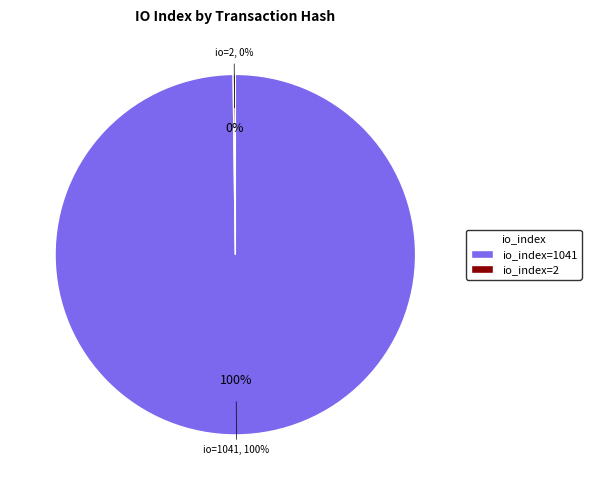

To the nearest percent, what is the combined percentage of tx_hash_1 (io_index=1041) and tx_hash_2 (io_index=2)?

100%